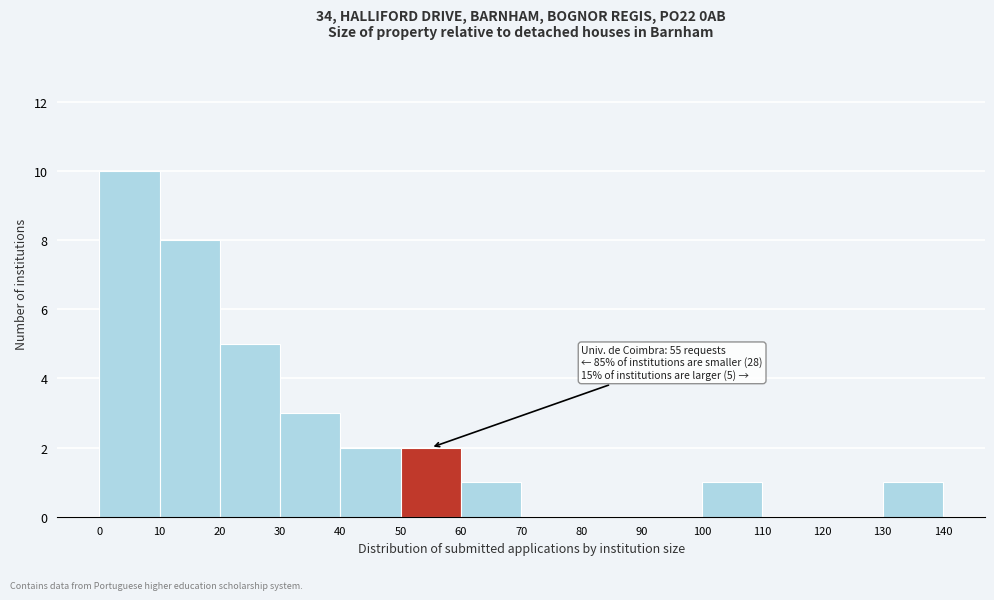

Which range on the x-axis has the tallest bar?

0 to 10